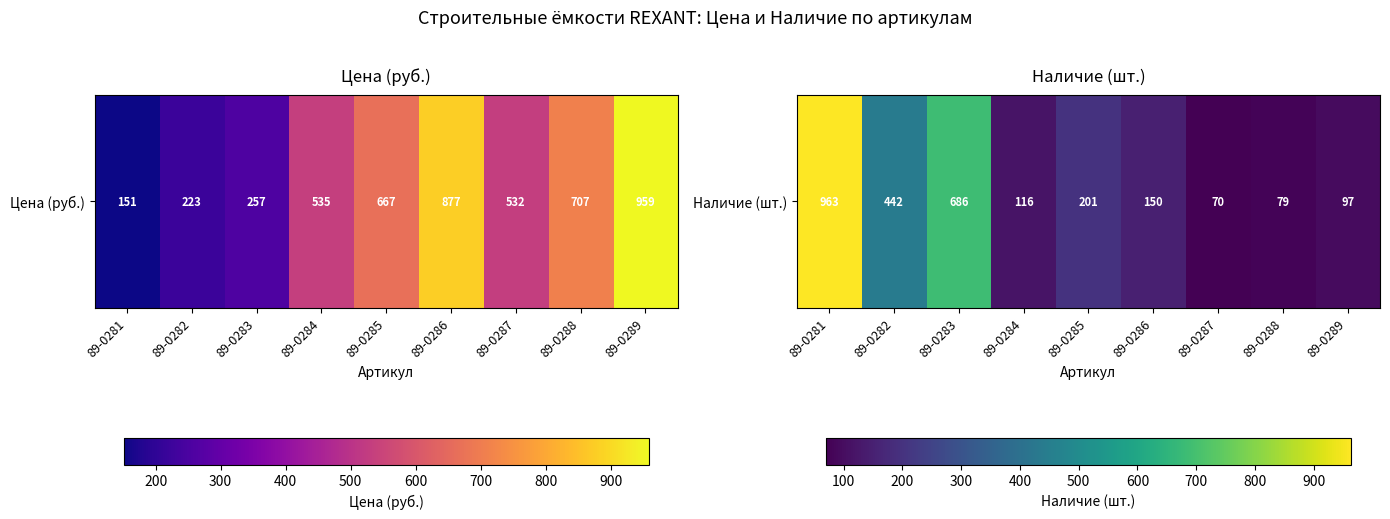

What is the maximum value shown in the chart?

963